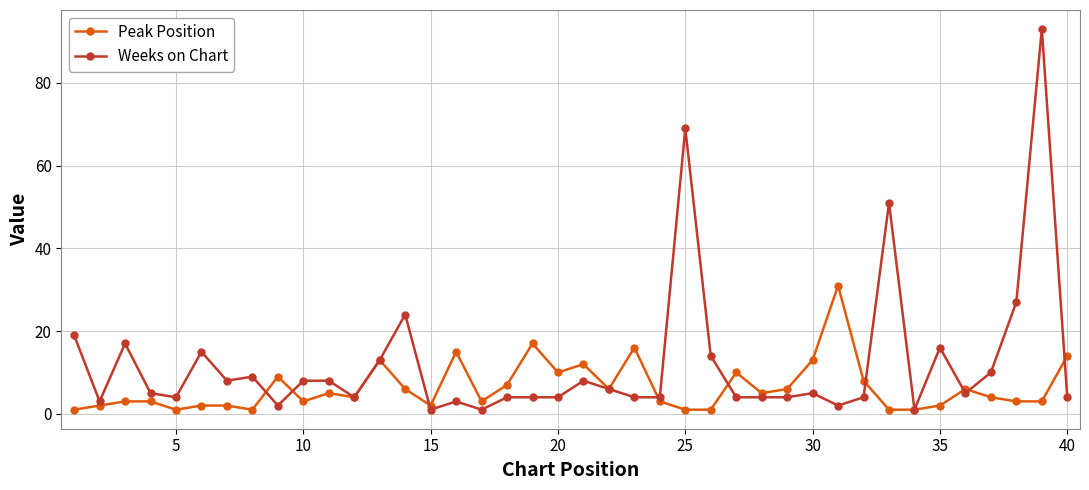

What is the value of the Peak Position point at the 29th from the left?

6